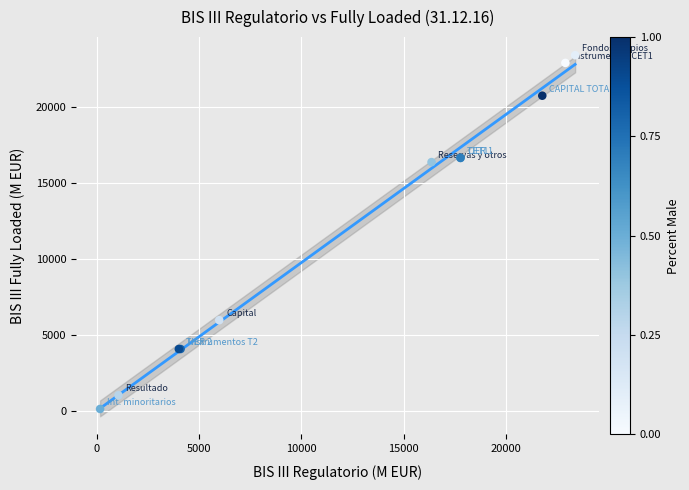

What Y value in the scatter plot is closest to 11774?

16372